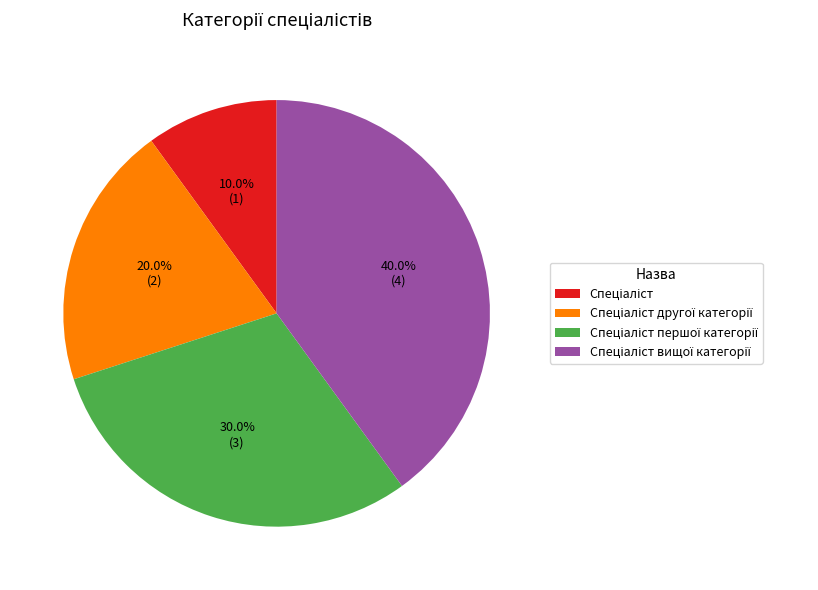

Does any single category account for the majority?

No